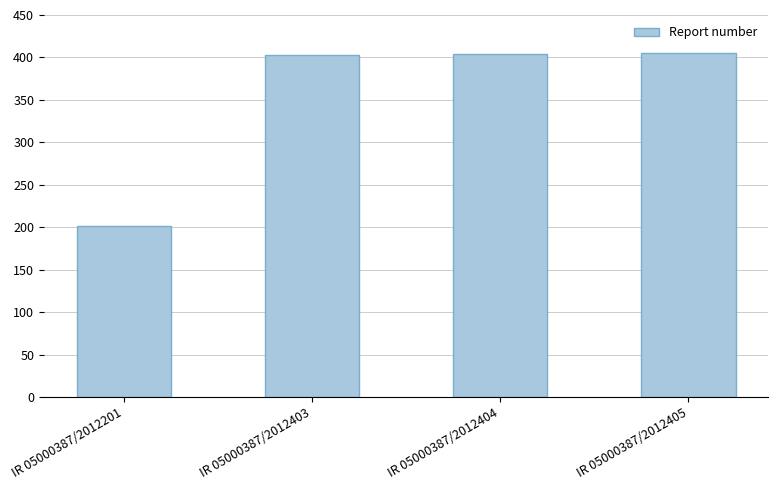

Is it true that the value at IR 05000387/2012403 is 567?

False